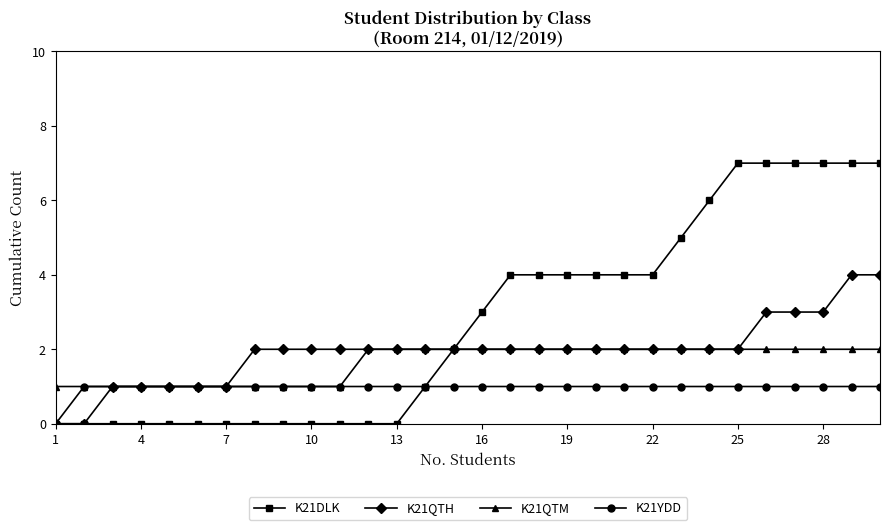

Which series has the largest range (max minus min)?

K21DLK